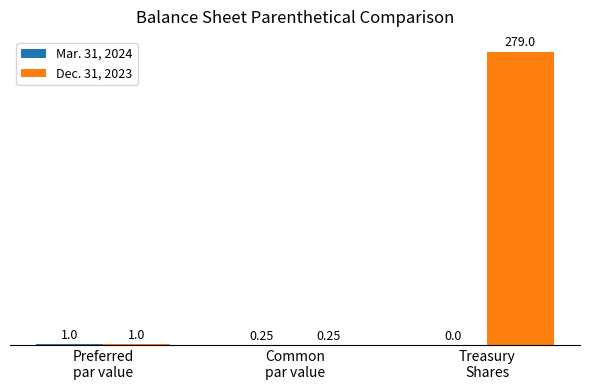

Which series has the largest total across all categories?

Dec. 31, 2023